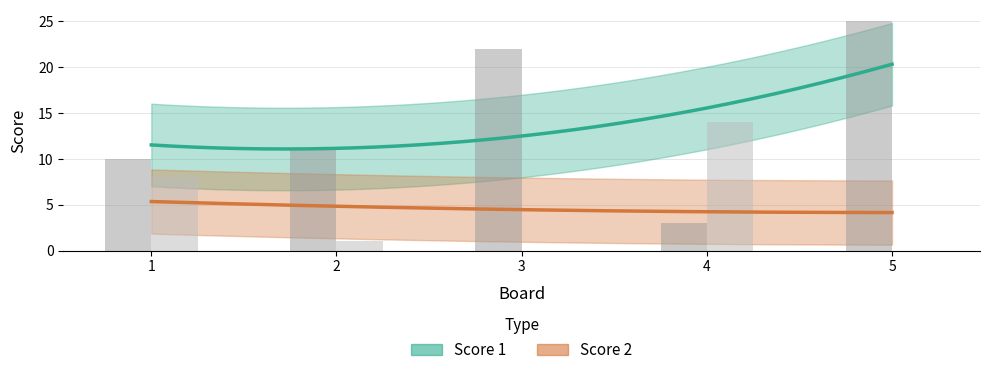

Which series has the largest total across all categories?

Score 1